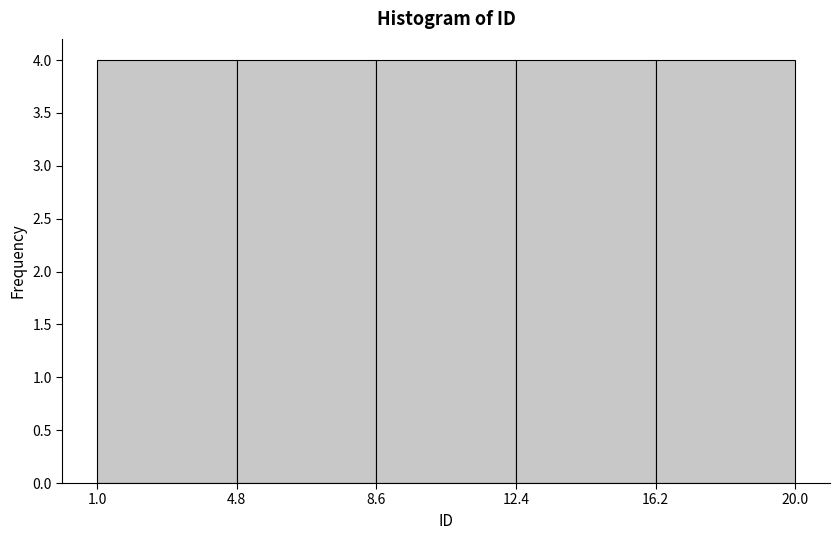

Reading left to right, transcribe this chart: for each bar, give the range it covers on the x-axis and its height. The values are not printed on the chart, so give them approximately, as read against the axis.

1.0 to 4.8: 4
4.8 to 8.6: 4
8.6 to 12.4: 4
12.4 to 16.2: 4
16.2 to 20.0: 4